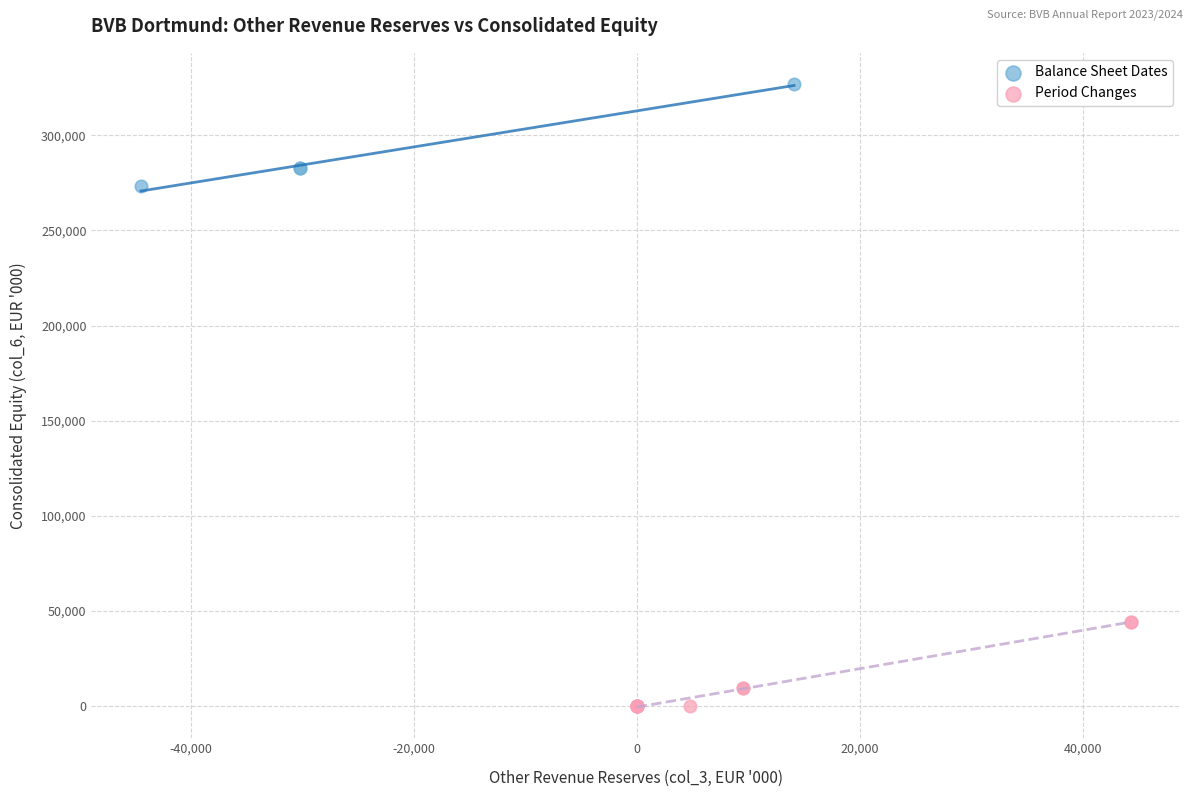

Which series contains the highest Y value?

Balance Sheet Dates